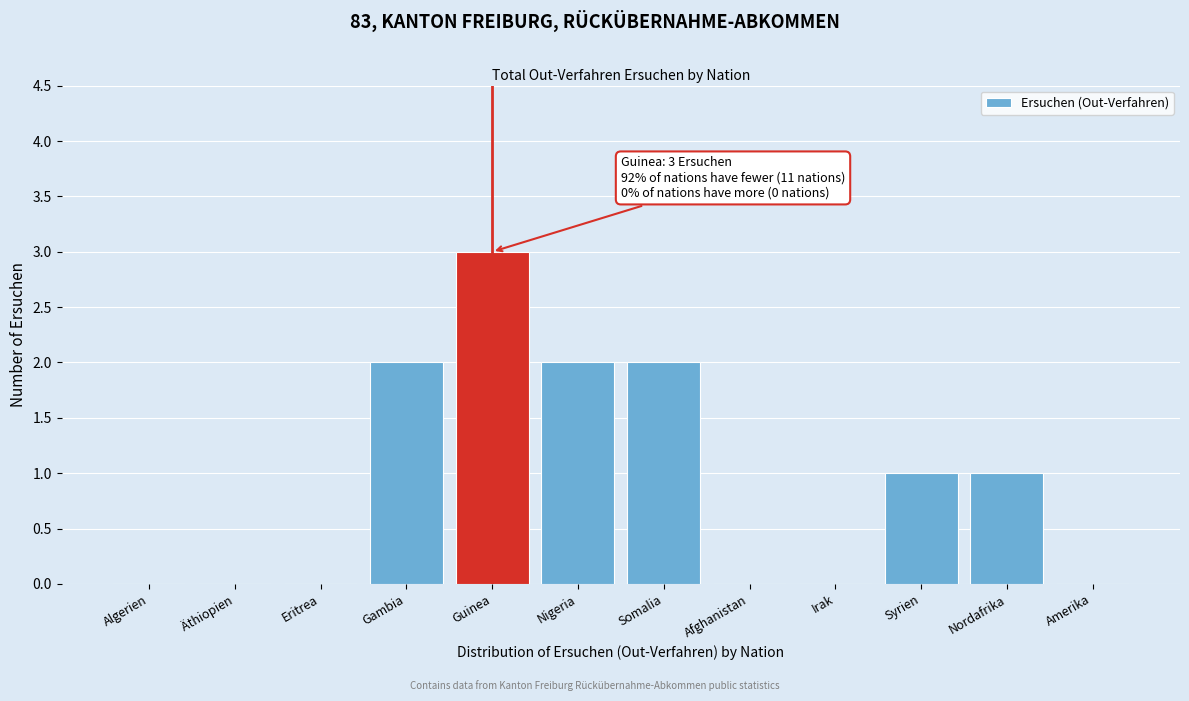

Reading left to right, transcribe all the data shown in this chart.

Algerien=0	Äthiopien=0	Eritrea=0	Gambia=2	Guinea=3	Nigeria=2	Somalia=2	Afghanistan=0	Irak=0	Syrien=1	Nordafrika=1	Amerika=0